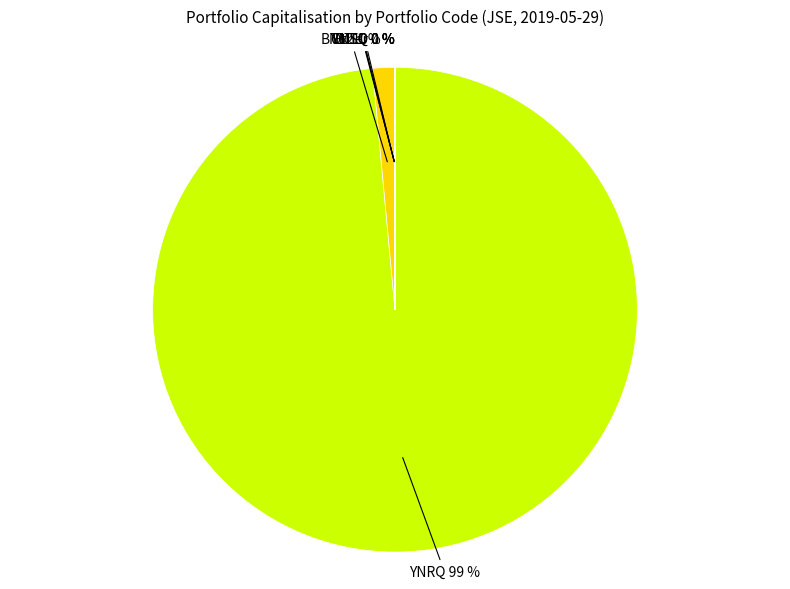

True or false: BT12 1 % accounts for 11% of the total.

False